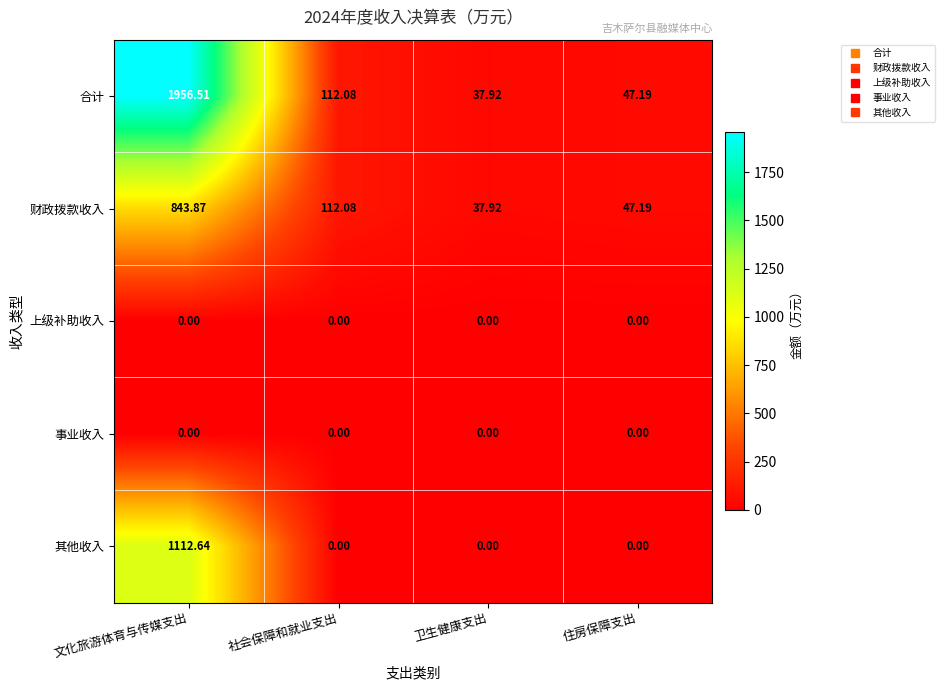

Where does the 合计 series first go above 112?

文化旅游体育与传媒支出